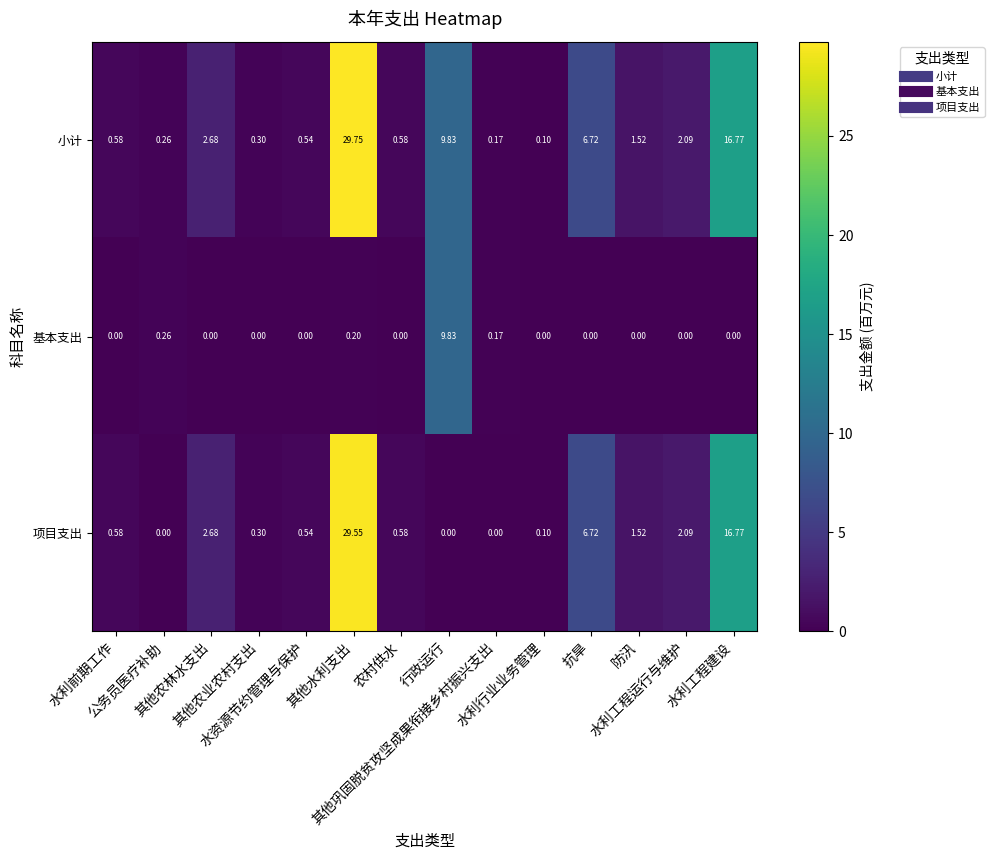

Count the number of data series in this chart.

3